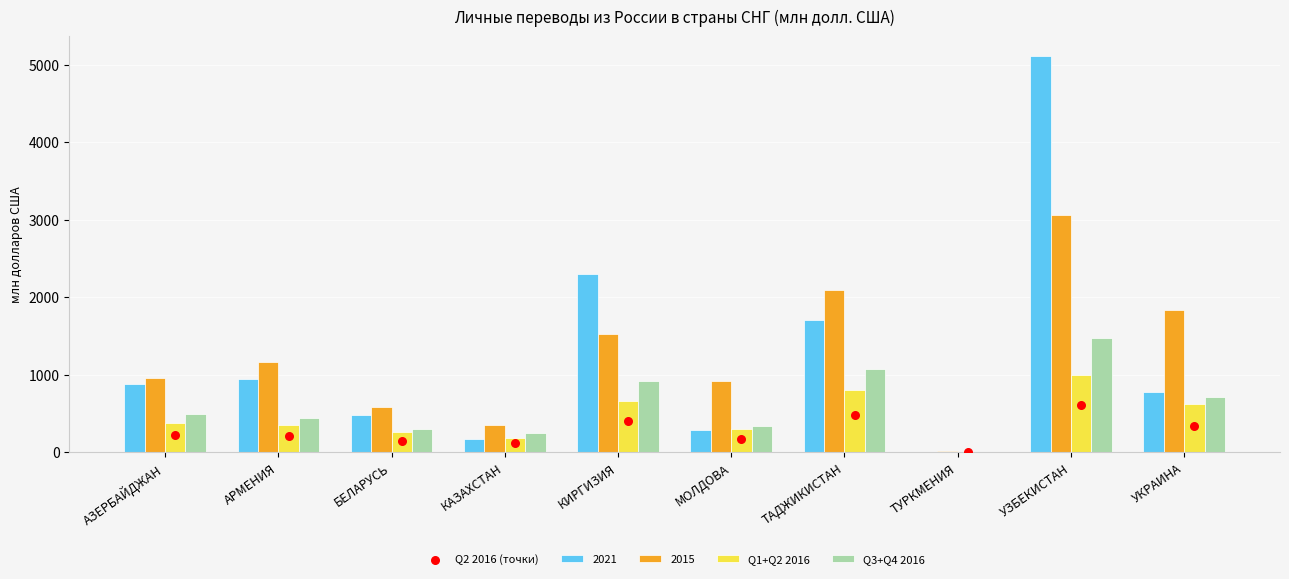

Which series has the largest total across all categories?

Q3+Q4 2016